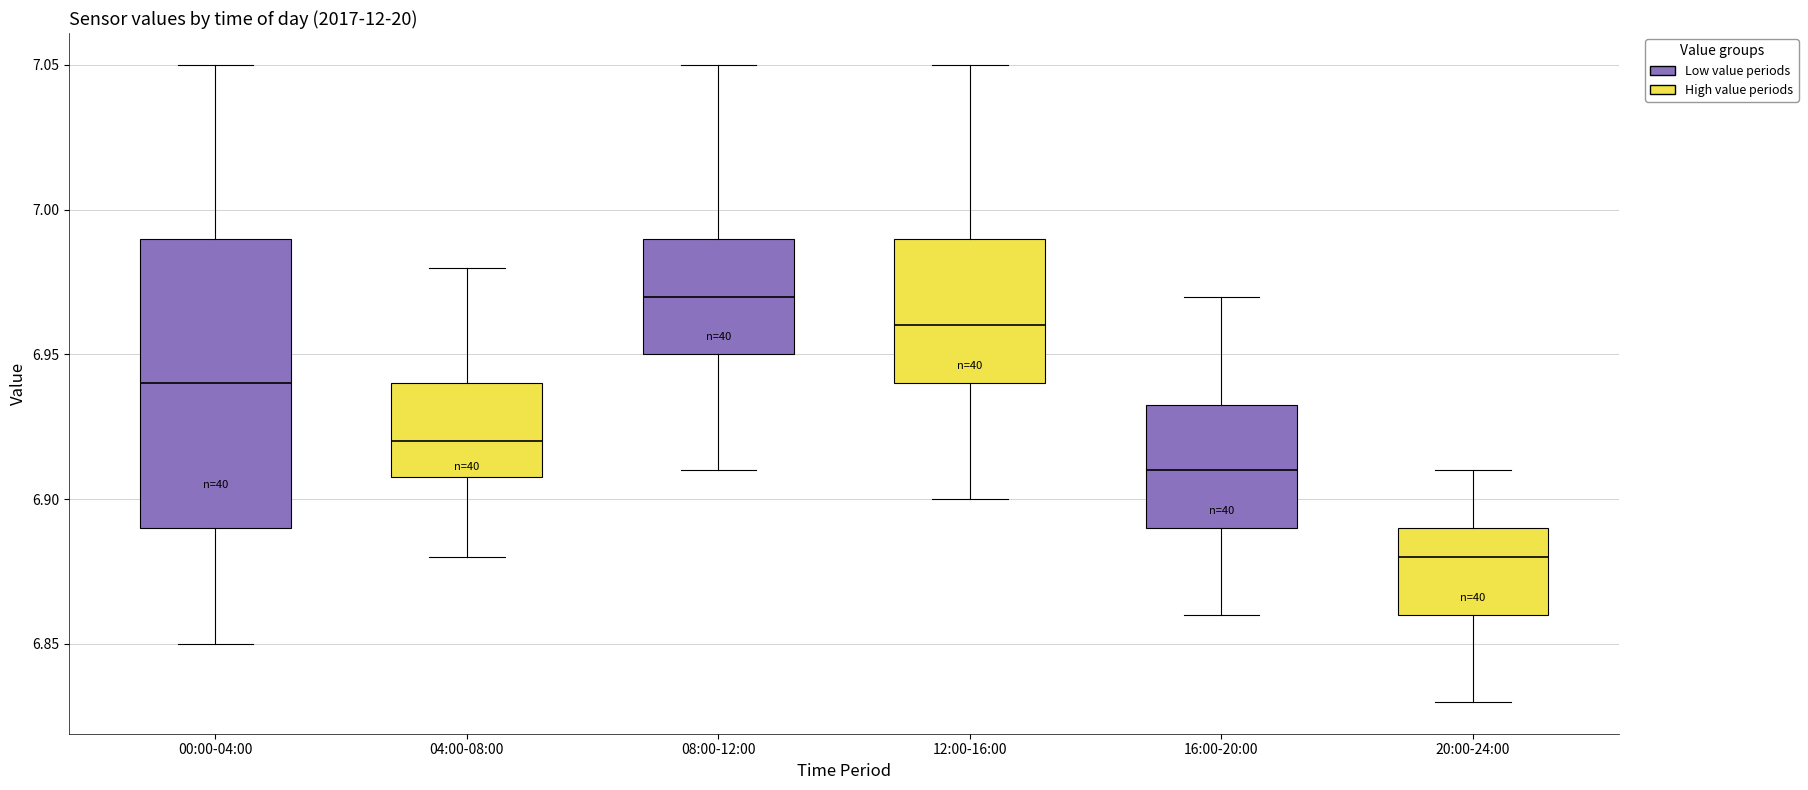

Reading left to right, read every box against the y-axis: the position of its median line, the range the box covers, and the ends of its whiskers. The values are not printed on the chart, so give them approximately, as read against the axis.

00:00-04:00: median 6.940, box 6.890 to 6.990, whiskers 6.850 to 7.050
04:00-08:00: median 6.920, box 6.910 to 6.940, whiskers 6.880 to 6.980
08:00-12:00: median 6.970, box 6.950 to 6.990, whiskers 6.910 to 7.050
12:00-16:00: median 6.960, box 6.940 to 6.990, whiskers 6.900 to 7.050
16:00-20:00: median 6.910, box 6.890 to 6.935, whiskers 6.860 to 6.970
20:00-24:00: median 6.880, box 6.860 to 6.890, whiskers 6.830 to 6.910